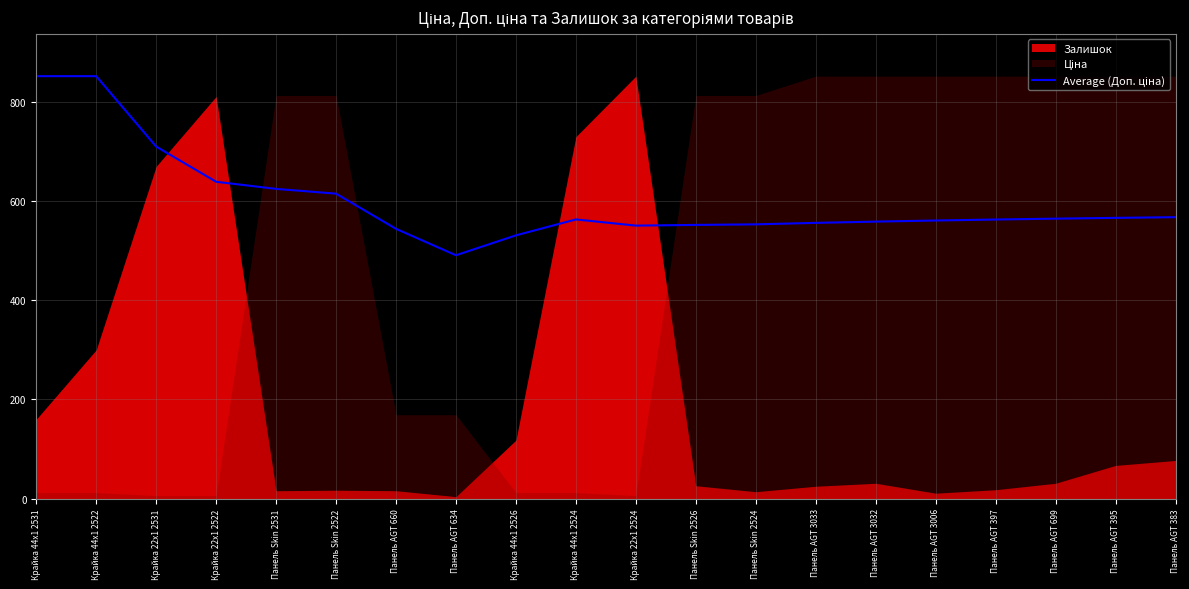

What is the sum of the values at Панель Skin 2526 and Крайка 22x1 2524?

1102.6